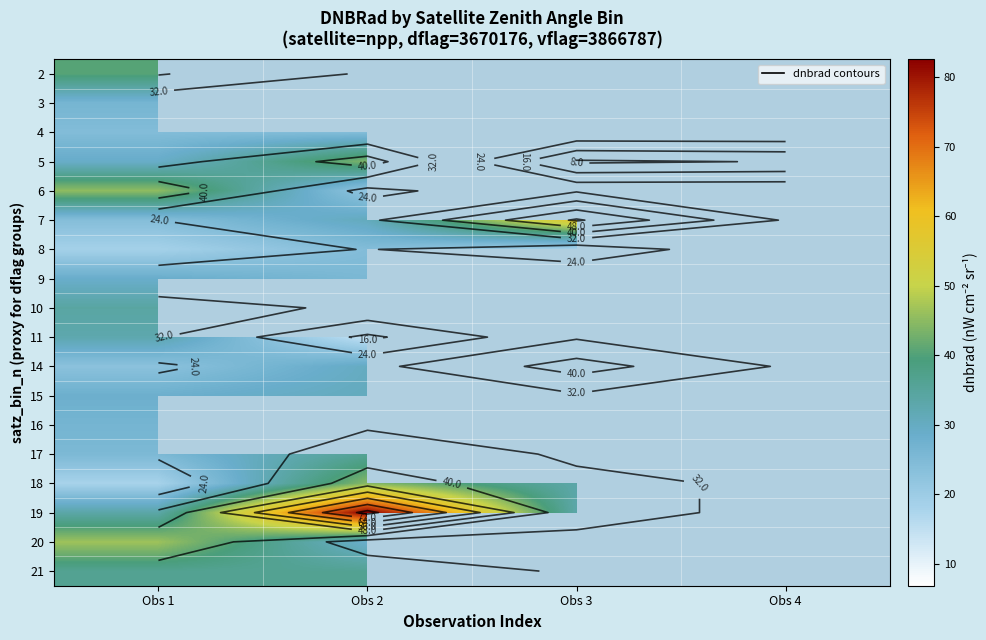

Which category has the lowest value across all series?

Obs 3